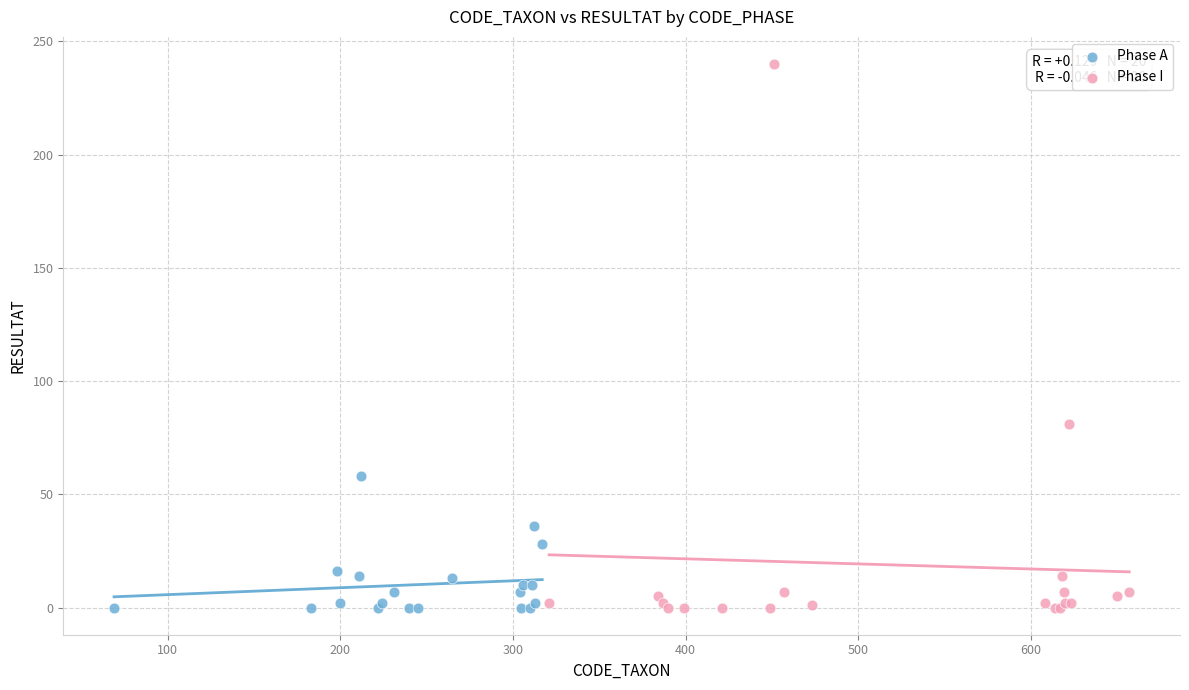

Which series has the largest Y range (max minus min)?

Phase I